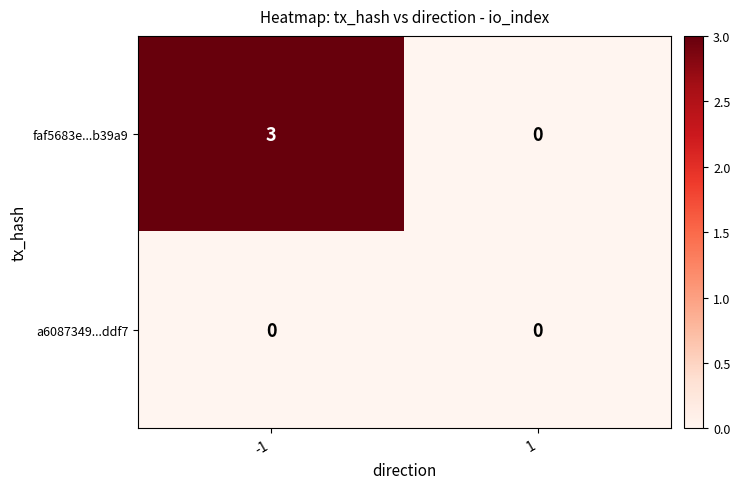

Which series has the largest total across all categories?

faf5683e...b39a9